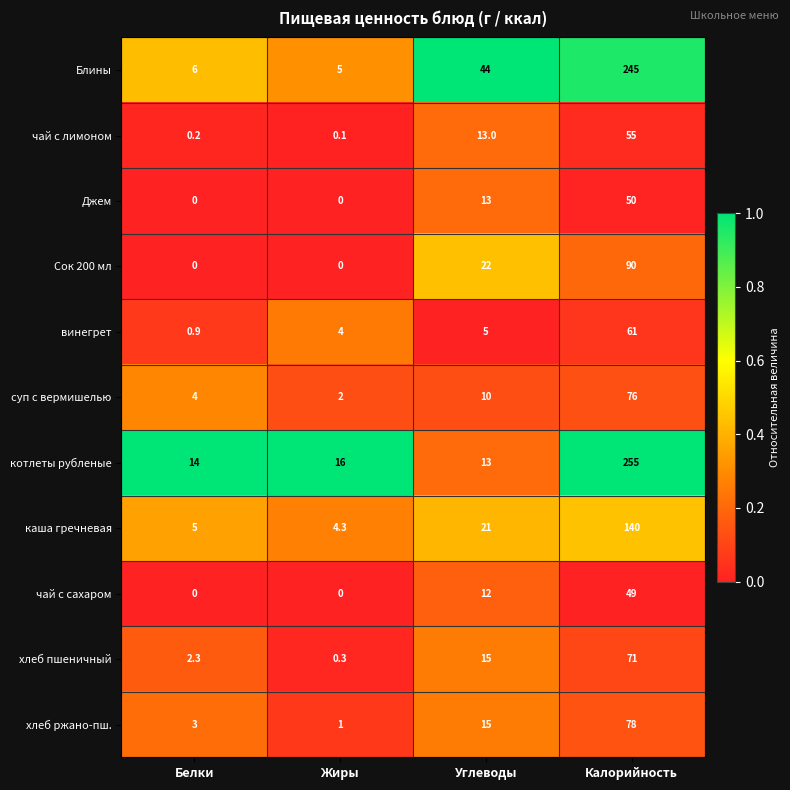

Where is винегрет nearest to the value 30?

Углеводы